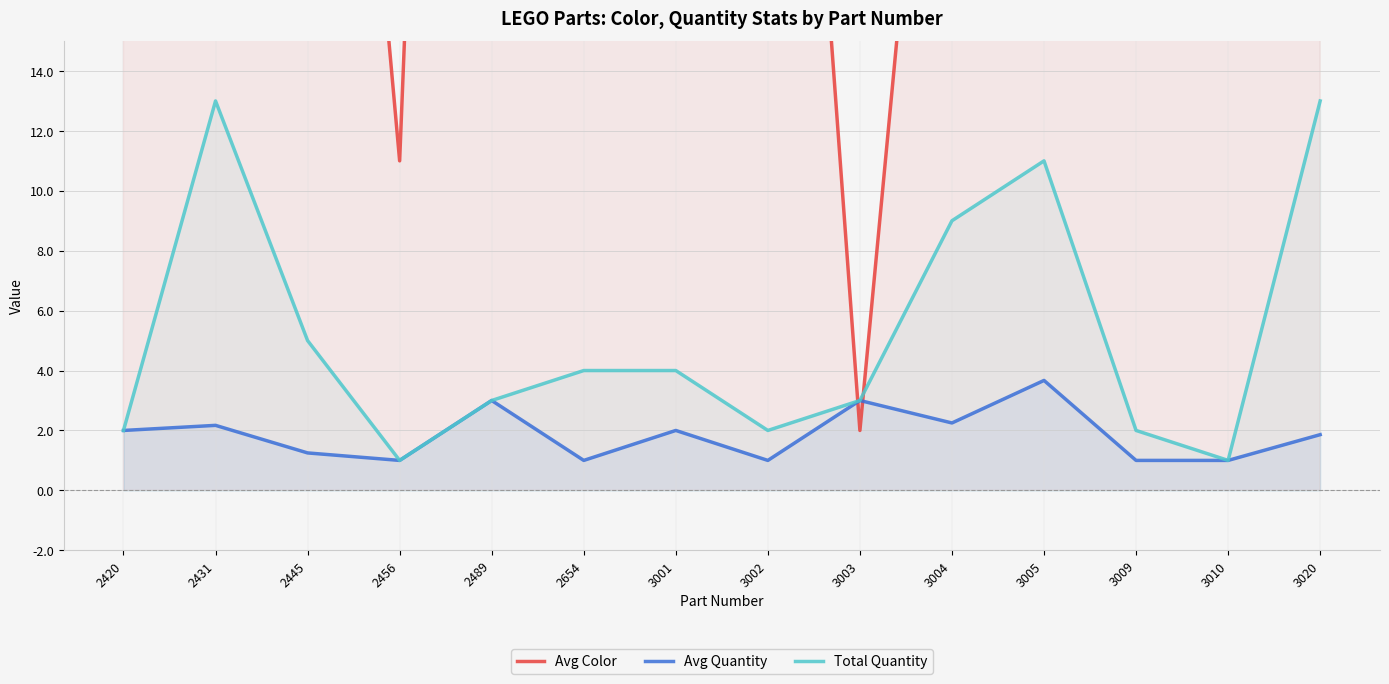

Which series has the largest total across all categories?

Avg Color